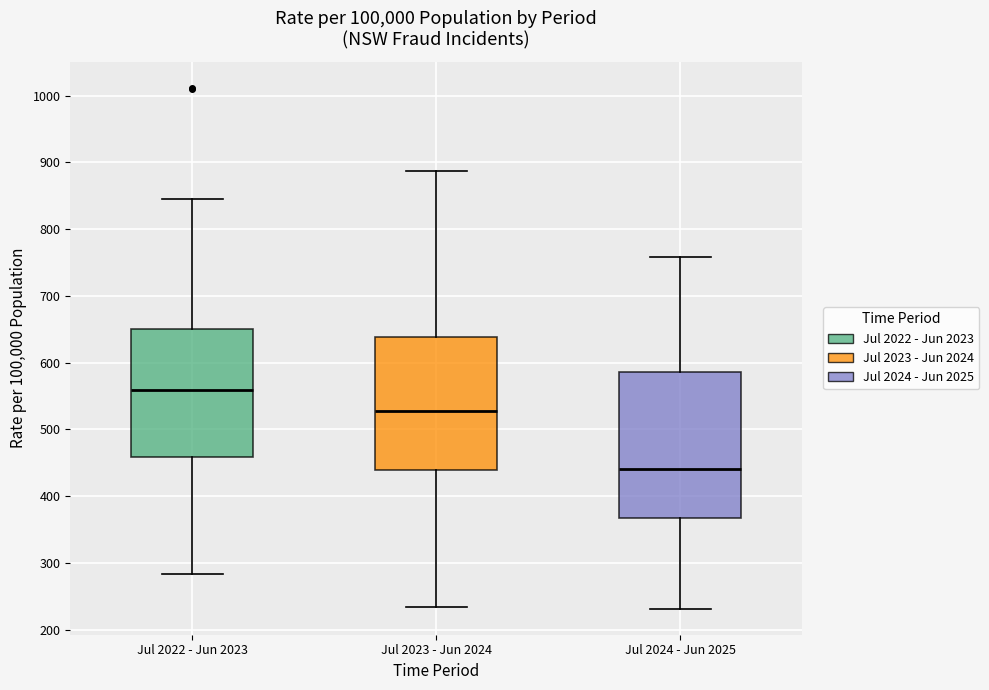

Reading left to right, transcribe this box plot: for each box, give where its median line is, the range the box spans, and where its two whiskers end, as read against the y-axis. The values are not printed on the chart, so give them approximately, as read against the axis.

Jul 2022 - Jun 2023: median 560, box 460 to 650, whiskers 280 to 840
Jul 2023 - Jun 2024: median 530, box 440 to 640, whiskers 230 to 890
Jul 2024 - Jun 2025: median 440, box 370 to 590, whiskers 230 to 760